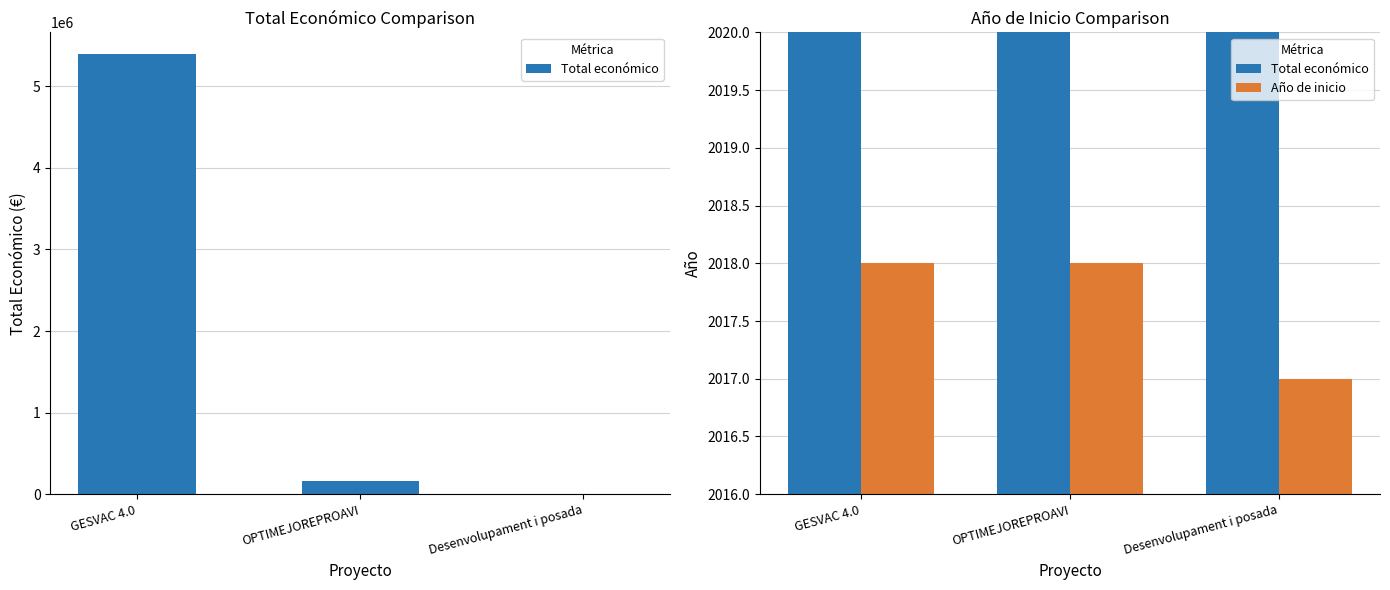

The value of Total económico at OPTIMEJOREPROAVI is 165000. True or false?

True